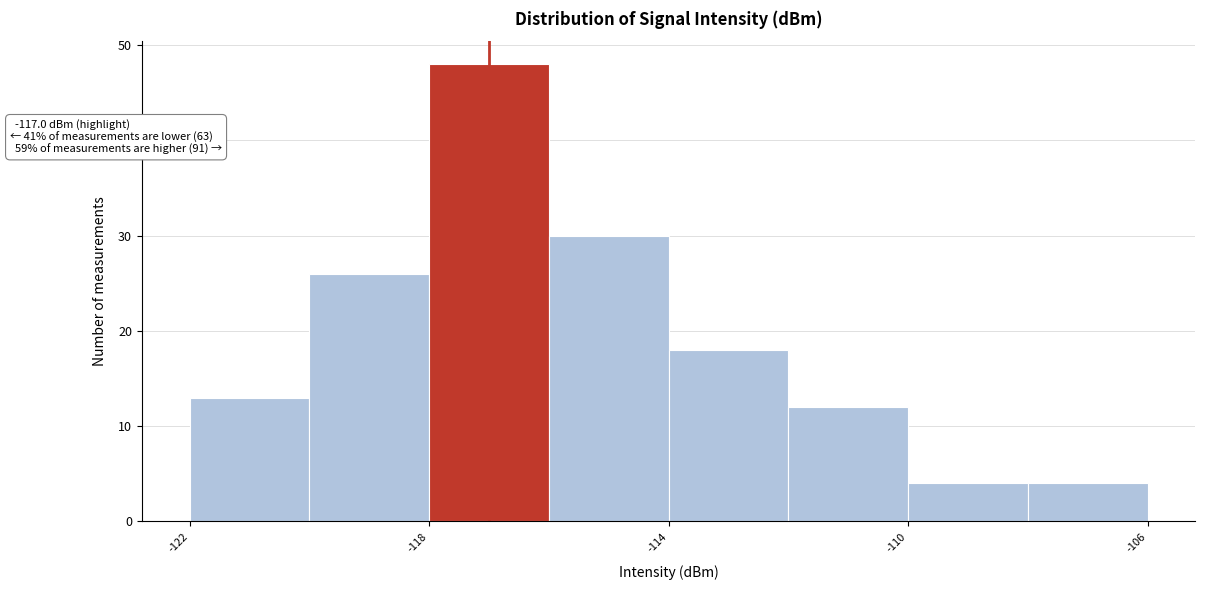

Which range on the x-axis has the tallest bar?

-118 to -116